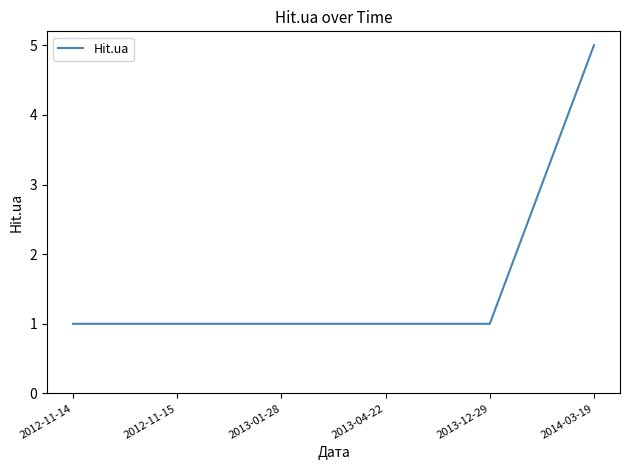

What is the ratio of the value at 2012-11-14 to the value at 2013-04-22?

1.0